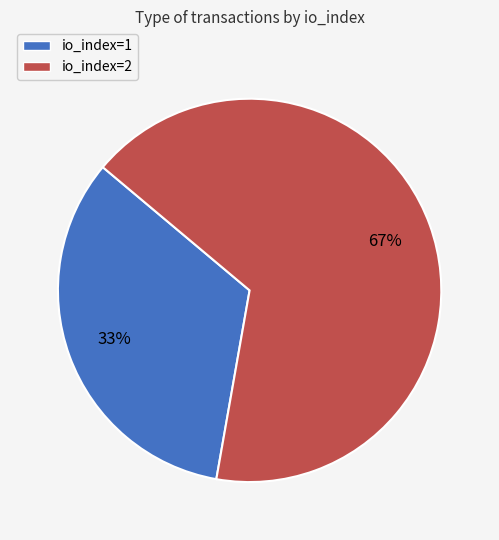

Is it true that io_index=1 is 33% of the pie?

True